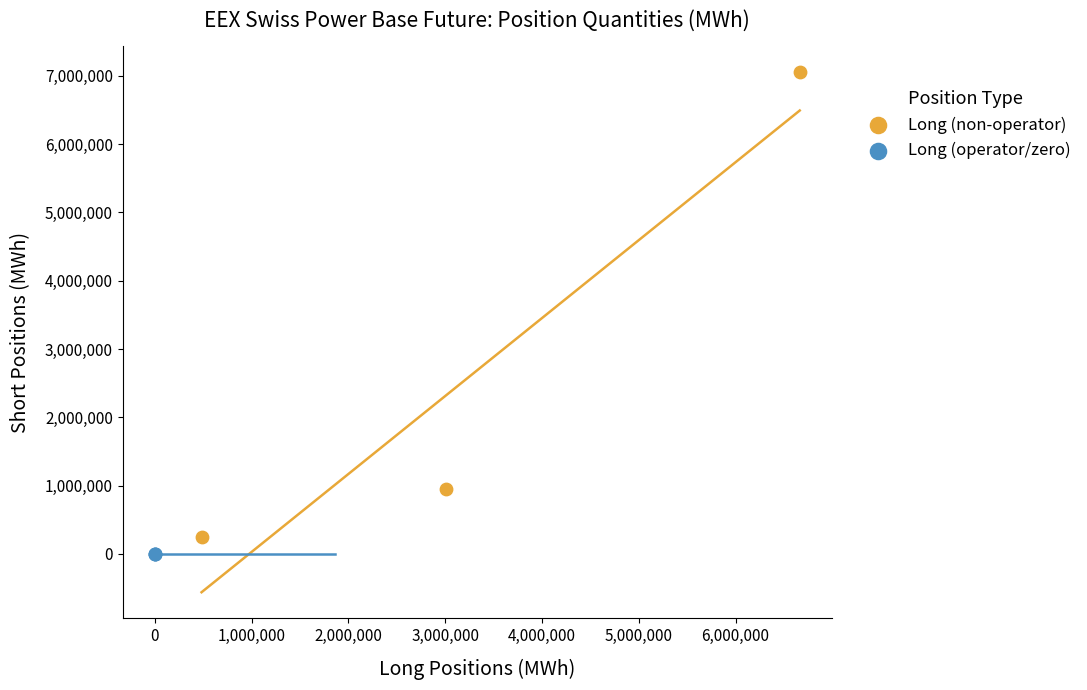

Which series contains the lowest Y value?

Long (operator/zero)